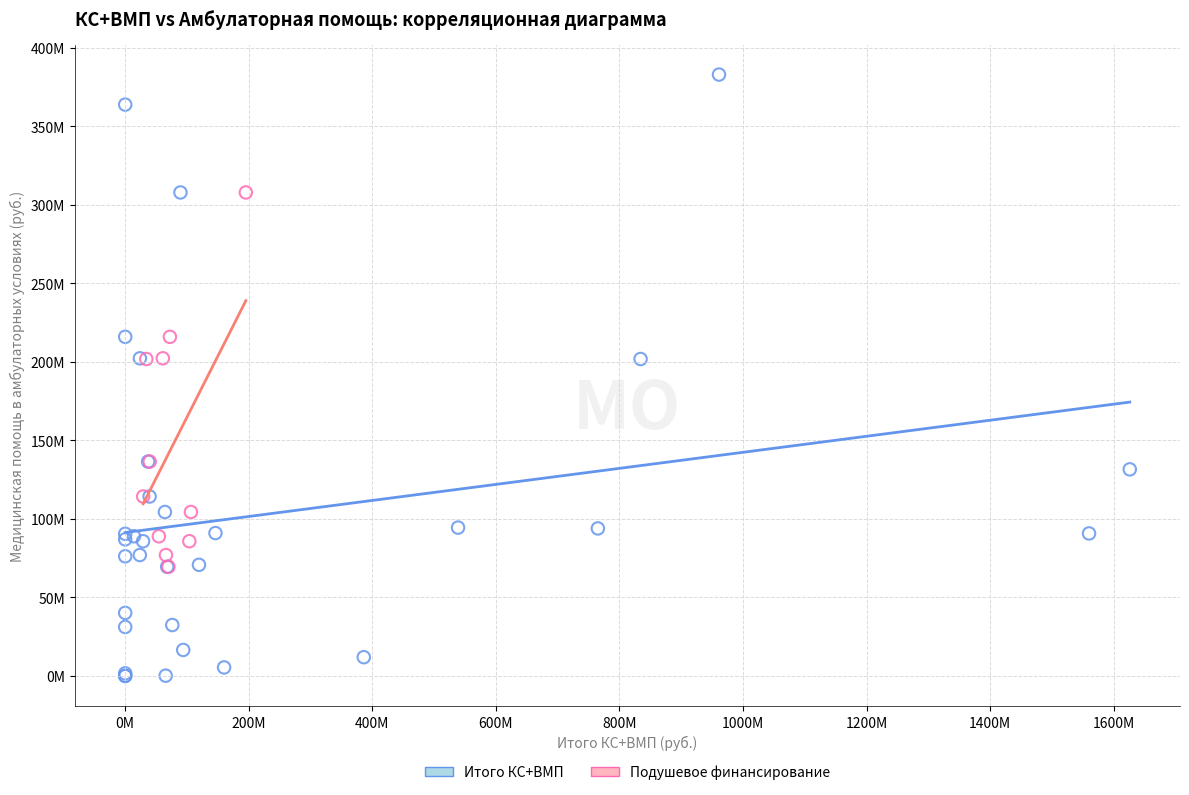

What are all the series names shown in the legend?

Итого КС+ВМП, Подушевое финансирование